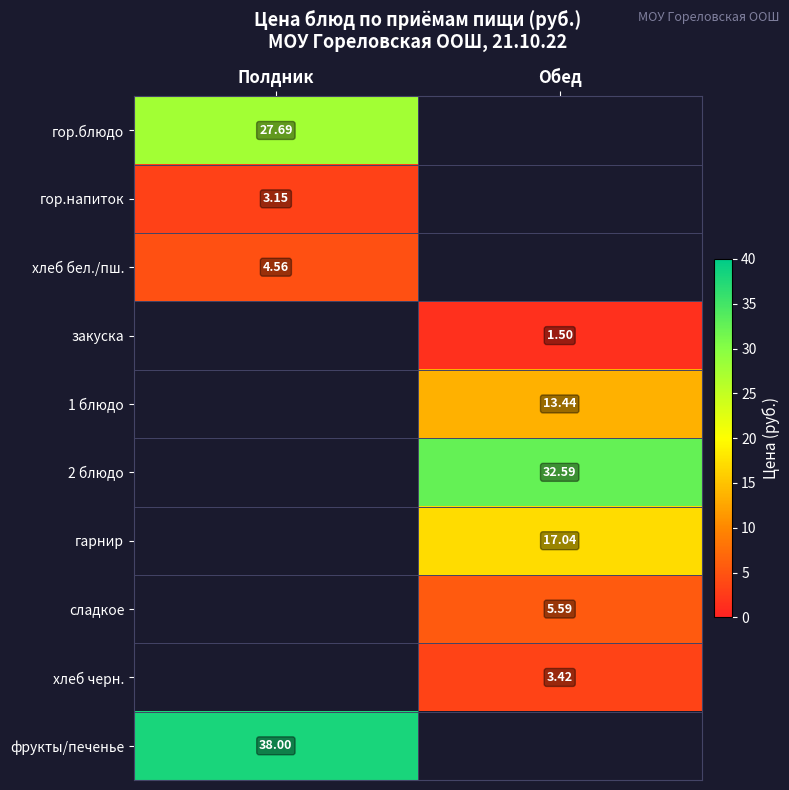

Is the value of фрукты/печенье at Полдник greater than the value of закуска at Обед?

Yes